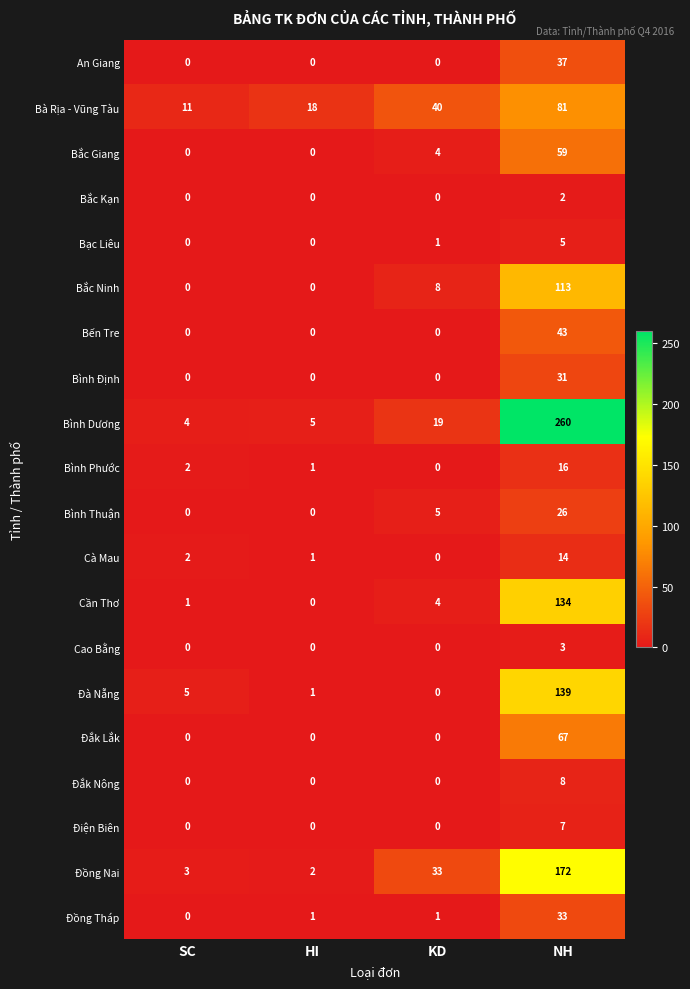

What value does the Bình Thuận series have at NH?

26